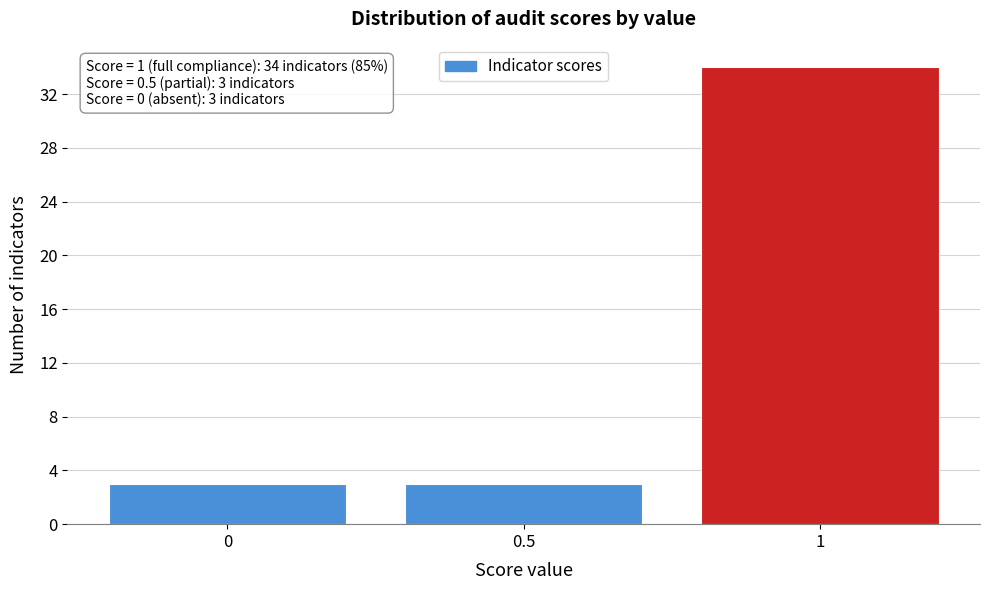

Reading right to left, transcribe all the data shown in this chart.

34	3	3